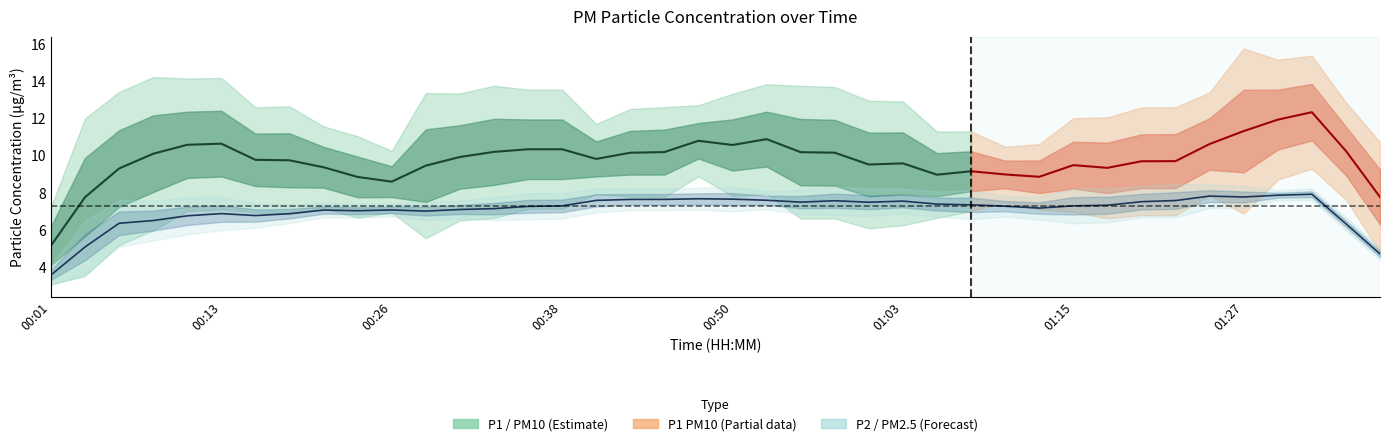

Between 00:08 and 01:17, which is larger?

00:08